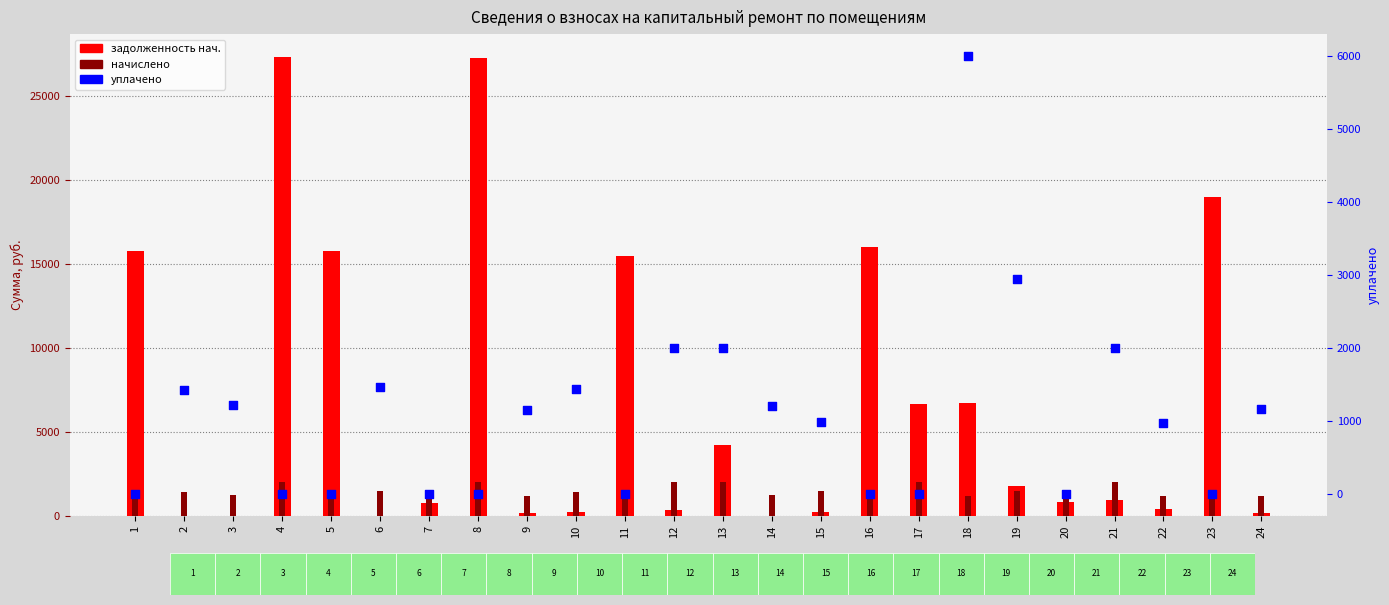

At how many categories does at least one series exceed 24272?

2